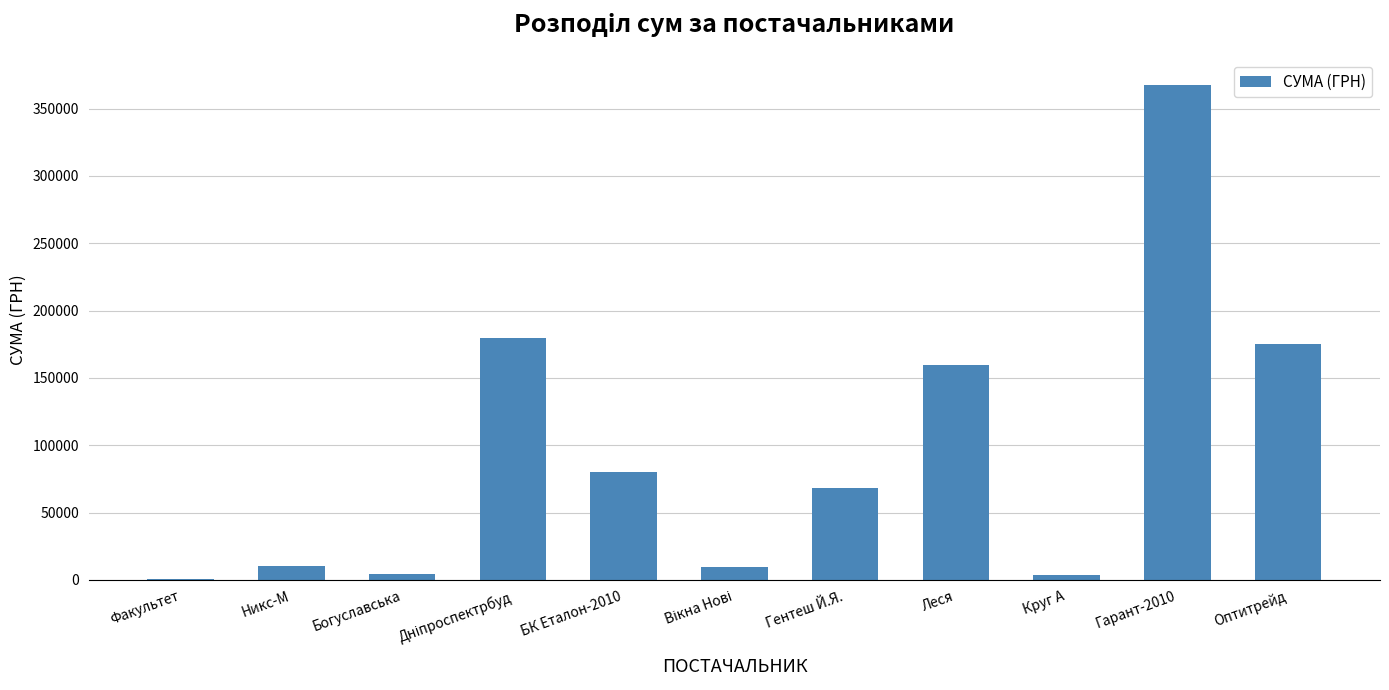

True or false: the data shows 4279.0 at Богуславська.

True